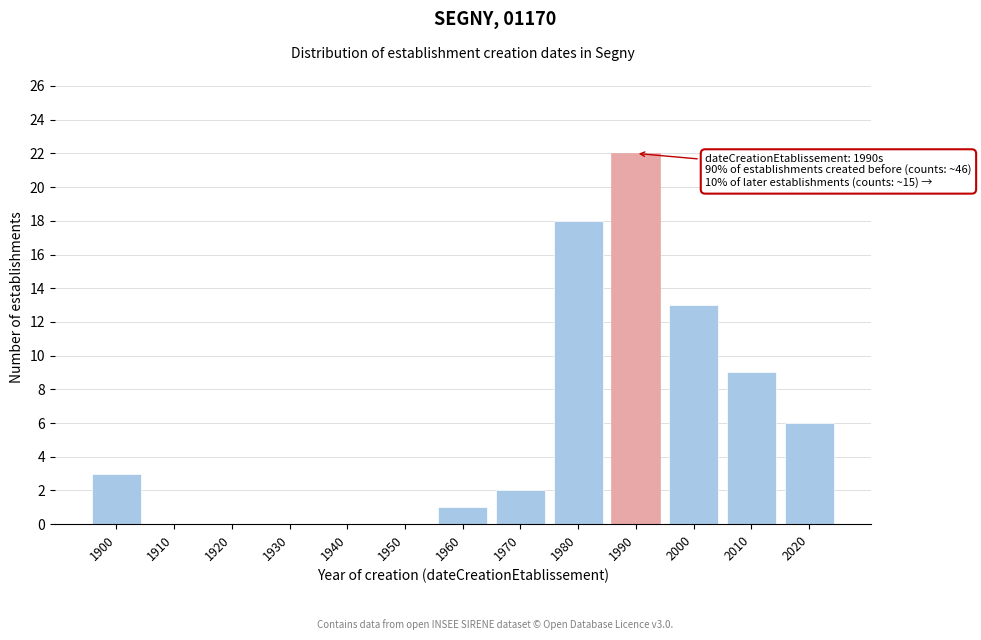

Reading left to right, what are all the values shown in this chart?

1900=3	1910=0	1920=0	1930=0	1940=0	1950=0	1960=1	1970=2	1980=18	1990=22	2000=13	2010=9	2020=6